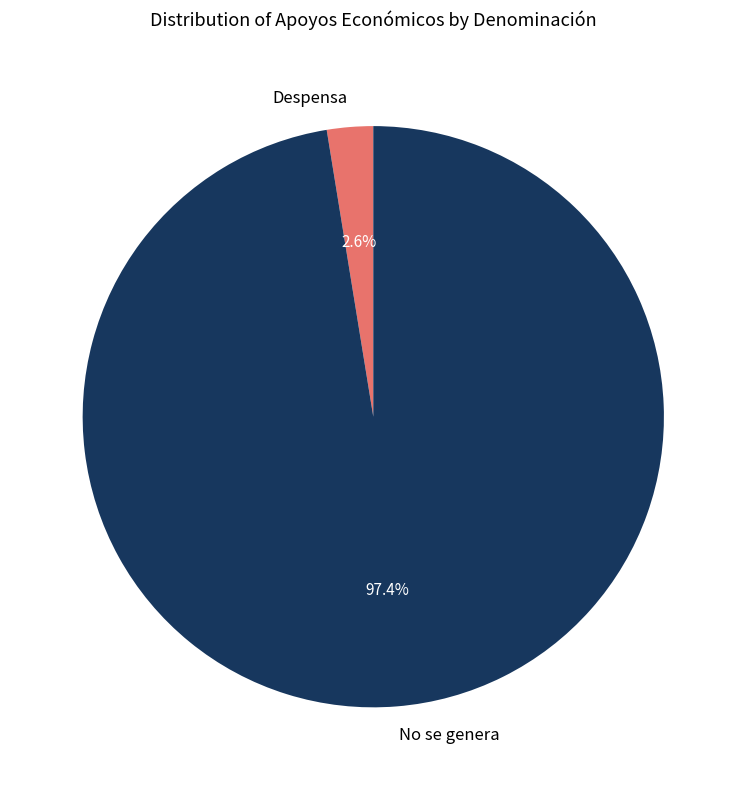

The Despensa slice represents 3% of the pie. True or false?

True